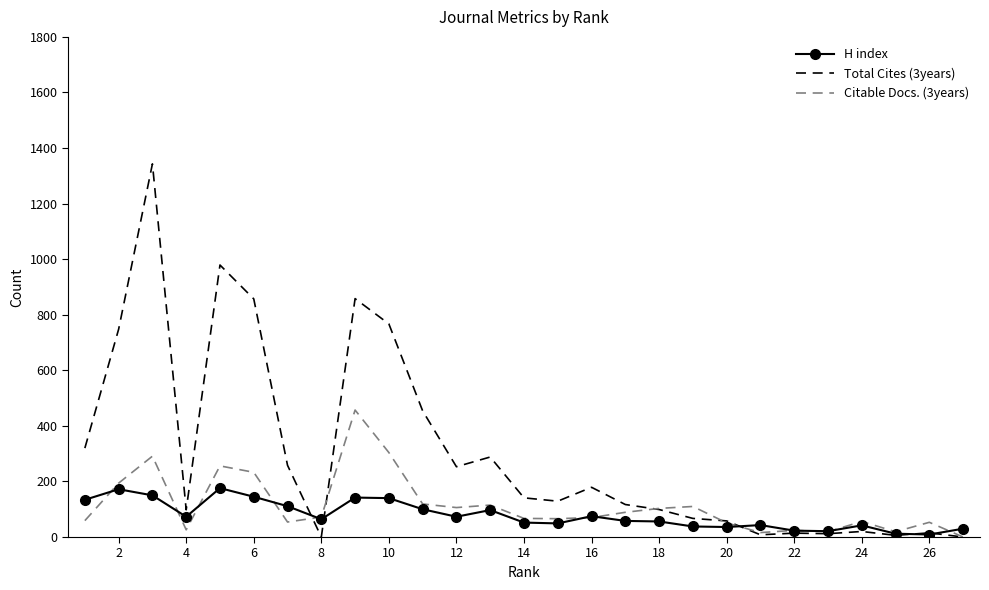

What is the maximum value shown in the chart?

1343